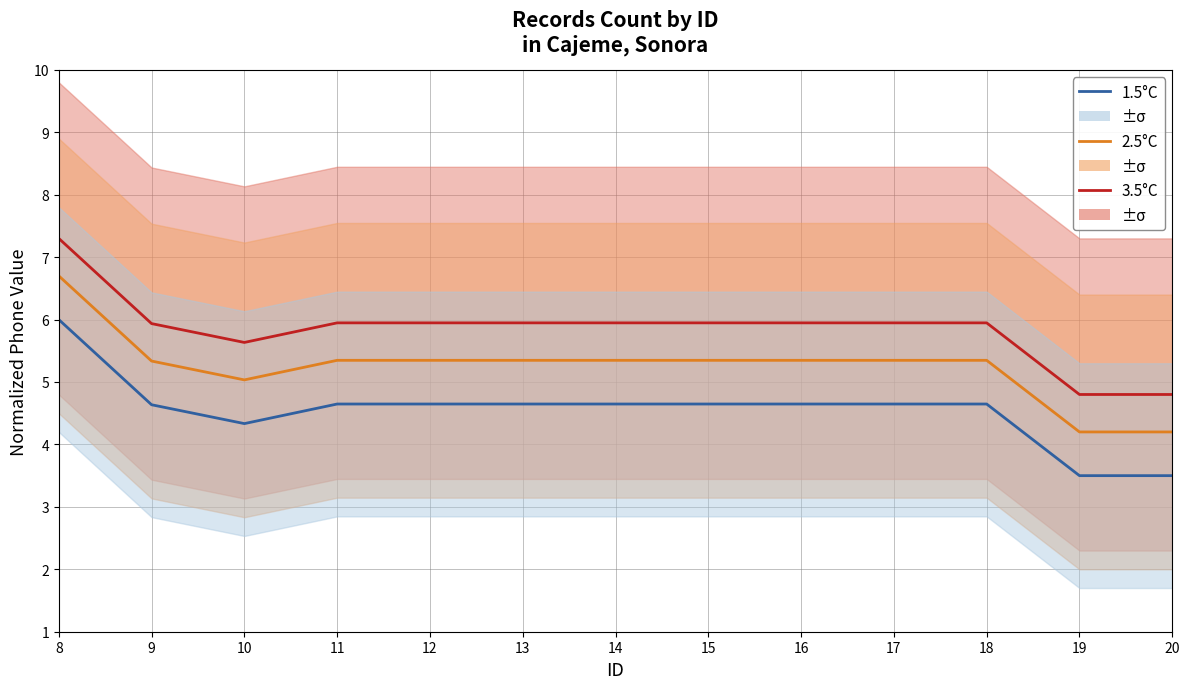

True or false: 1.5°C and 2.5°C cross at least once.

False